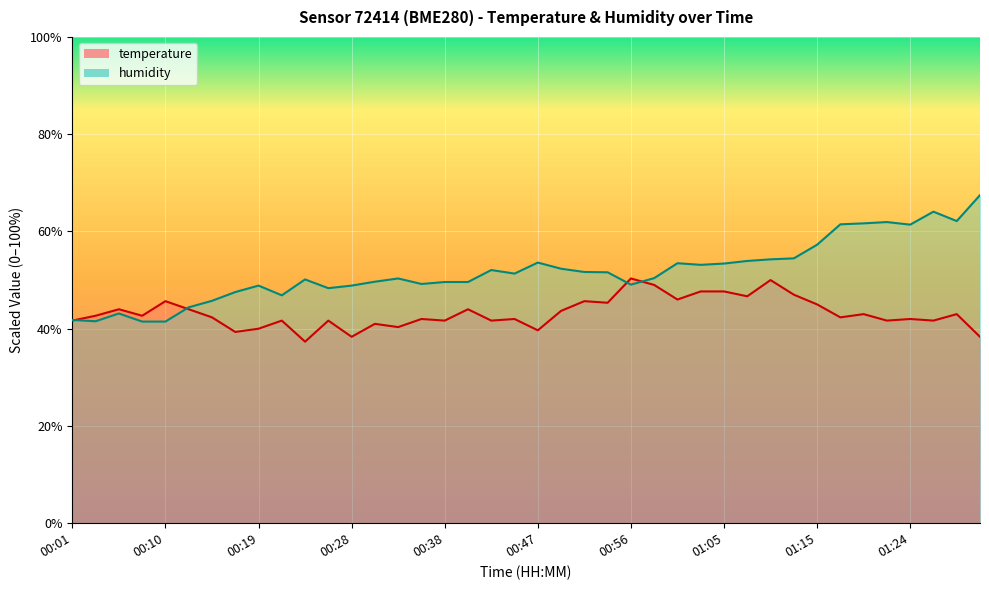

Does the chart display data point markers on the line(s)?

No